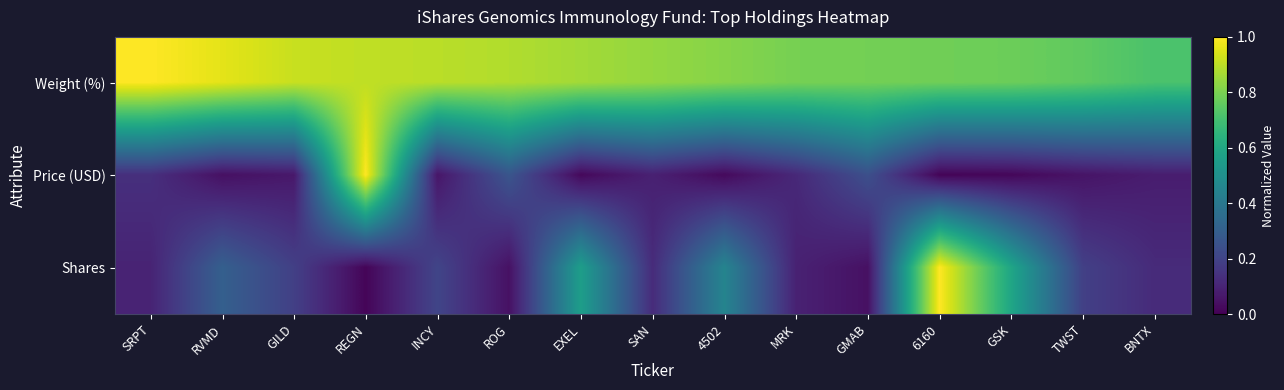

Reading left to right, extract all data points from this chart.

Weight (%): SRPT=1.0	RVMD=1.0	GILD=0.9	REGN=0.9	INCY=0.9	ROG=0.9	EXEL=0.9	SAN=0.8	4502=0.8	MRK=0.8	GMAB=0.8	6160=0.8	GSK=0.8	TWST=0.8	BNTX=0.7
Price (USD): SRPT=0.1	RVMD=0.0	GILD=0.1	REGN=1.0	INCY=0.1	ROG=0.3	EXEL=0.0	SAN=0.1	4502=0.0	MRK=0.1	GMAB=0.2	6160=0.0	GSK=0.0	TWST=0.1	BNTX=0.1
Shares: SRPT=0.1	RVMD=0.3	GILD=0.2	REGN=0.0	INCY=0.2	ROG=0.0	EXEL=0.6	SAN=0.1	4502=0.5	MRK=0.1	GMAB=0.0	6160=1.0	GSK=0.6	TWST=0.2	BNTX=0.1